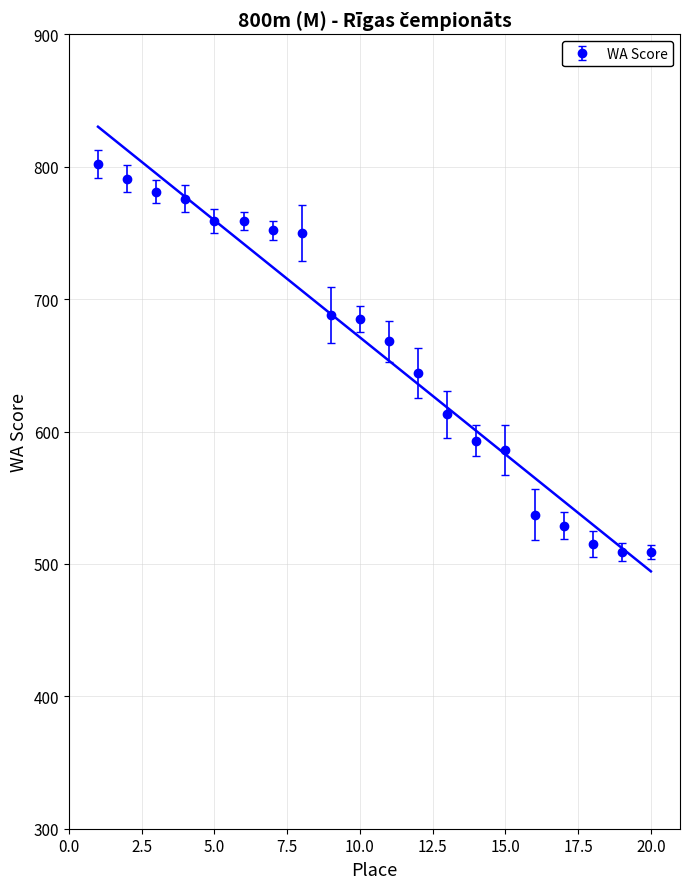

What is the change in value from 11 to 13?

-55